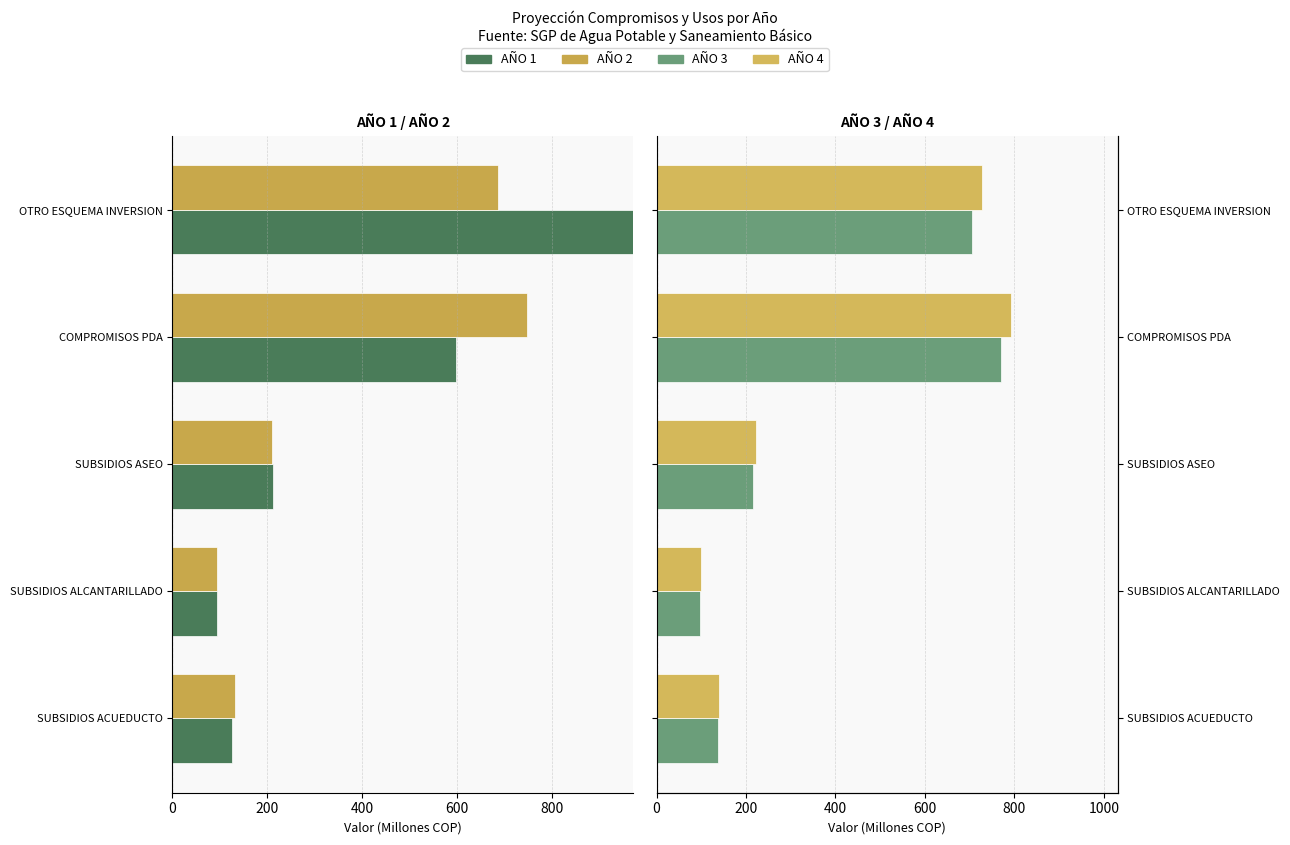

True or false: AÑO 3 has a value of 1379.9 at COMPROMISOS PDA.

False